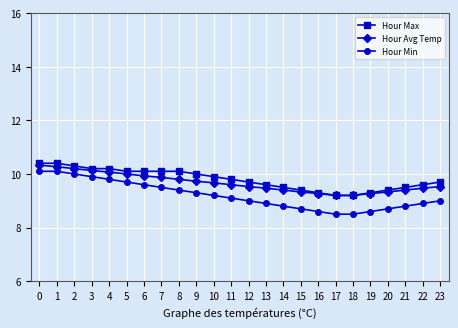

What is the minimum value shown in the chart?

8.5